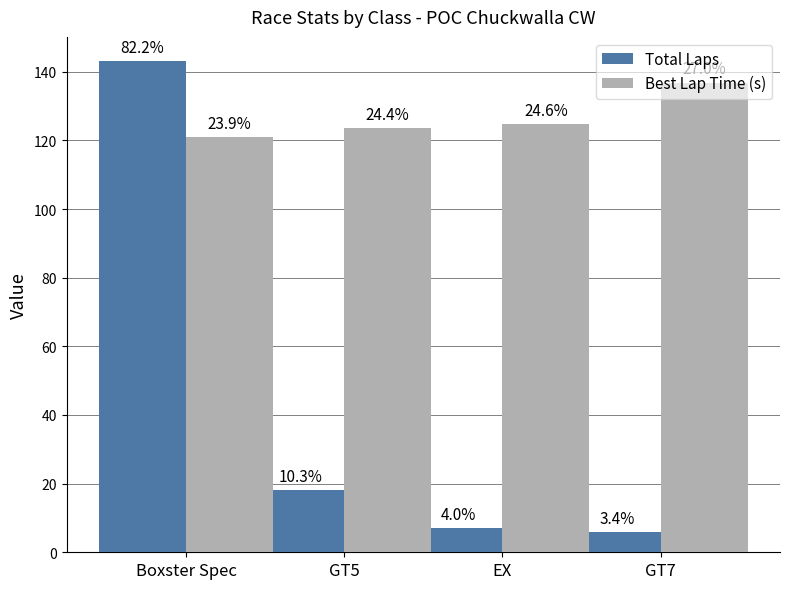

What are all the series names shown in the legend?

Total Laps, Best Lap Time (s)